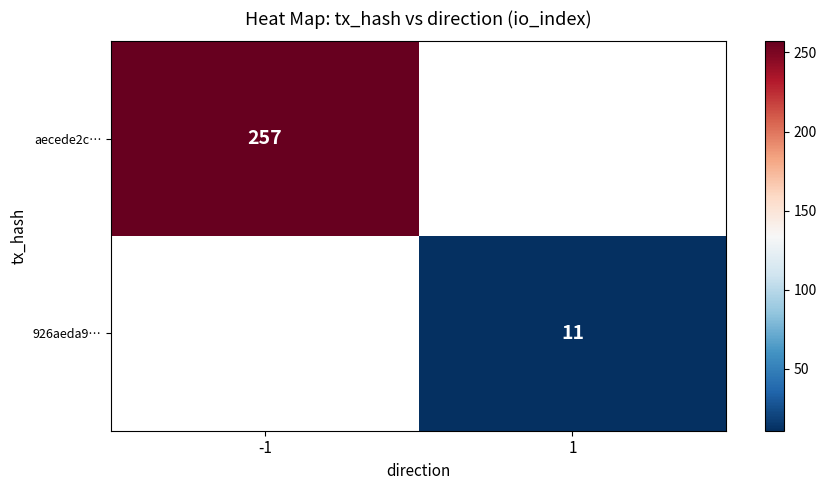

The value of 926aeda9… at 1 is 4. True or false?

False